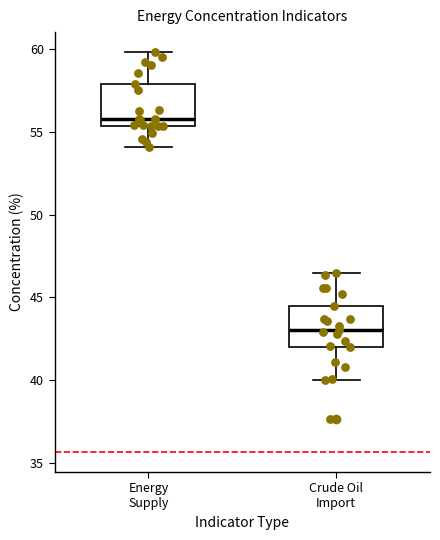

Reading left to right, read every box against the y-axis: the position of its median line, the range the box covers, and the ends of its whiskers. The values are not printed on the chart, so give them approximately, as read against the axis.

Energy Supply: median 56.0, box 55.5 to 58.0, whiskers 54.0 to 60.0
Crude Oil Import: median 43.0, box 42.0 to 44.5, whiskers 40.0 to 46.5